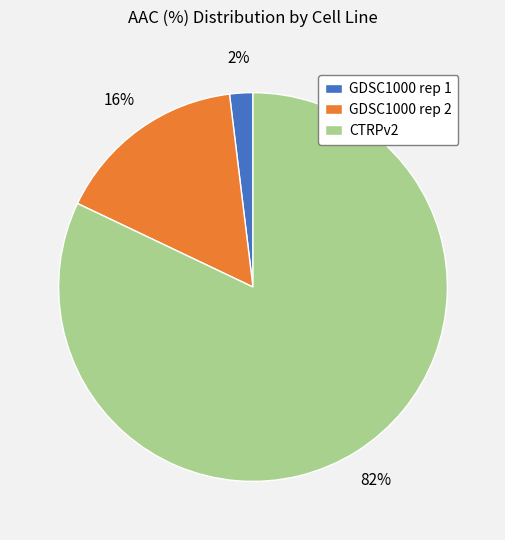

Approximately how many times larger is the value at CTRPv2 compared to GDSC1000 rep 2?

5.1